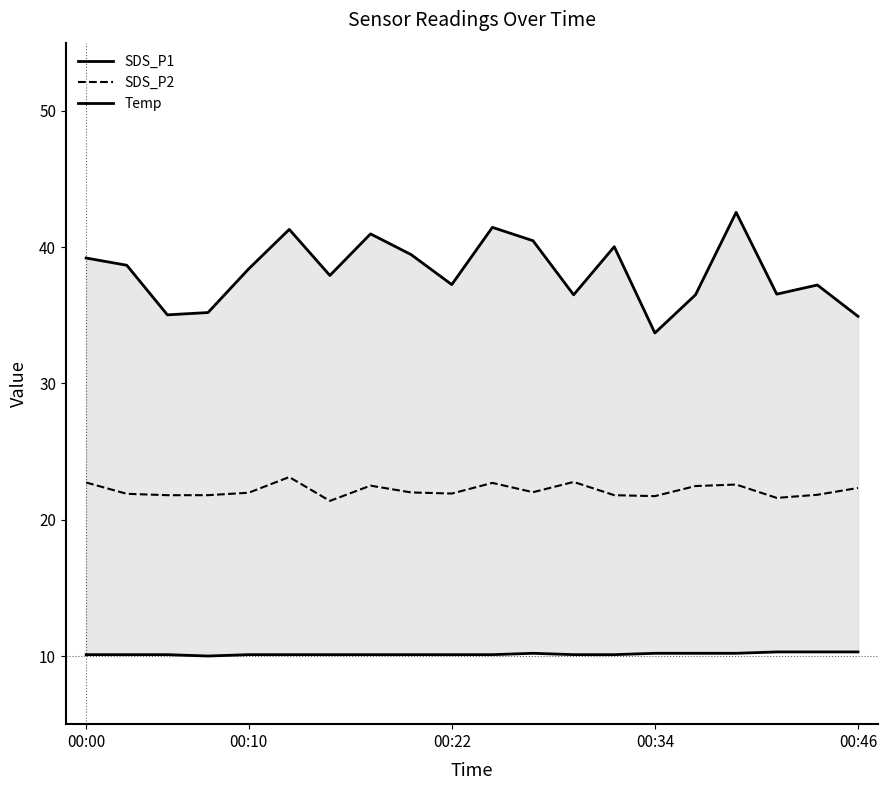

In SDS_P1, how many points are higher than both neighbors (excluding endpoints)?

6